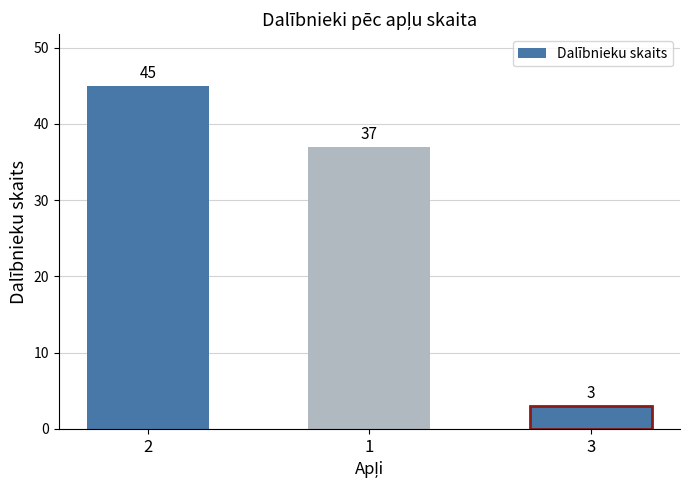

Reading left to right, transcribe all the data shown in this chart.

2=45	1=37	3=3